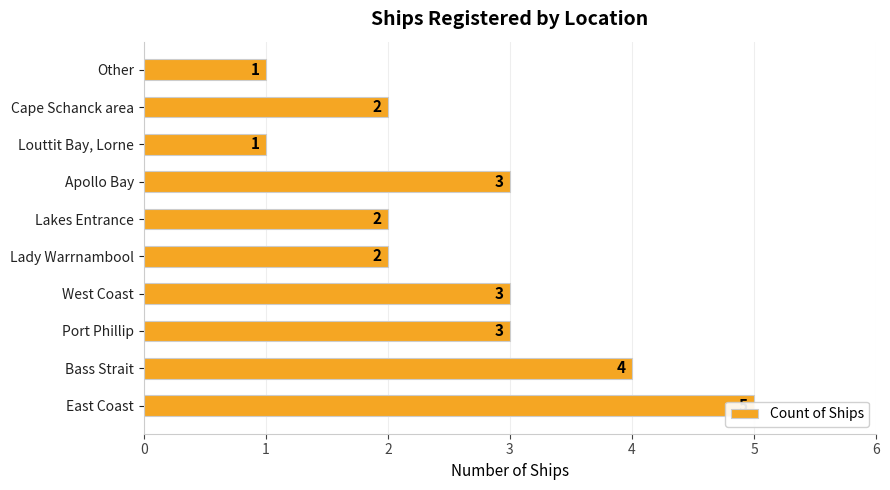

What is the value of the 8th bar from the left?

1